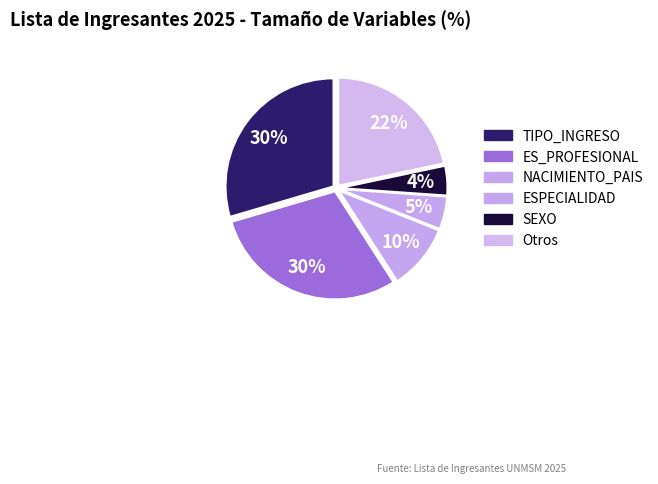

How many slices are in this pie chart?

6